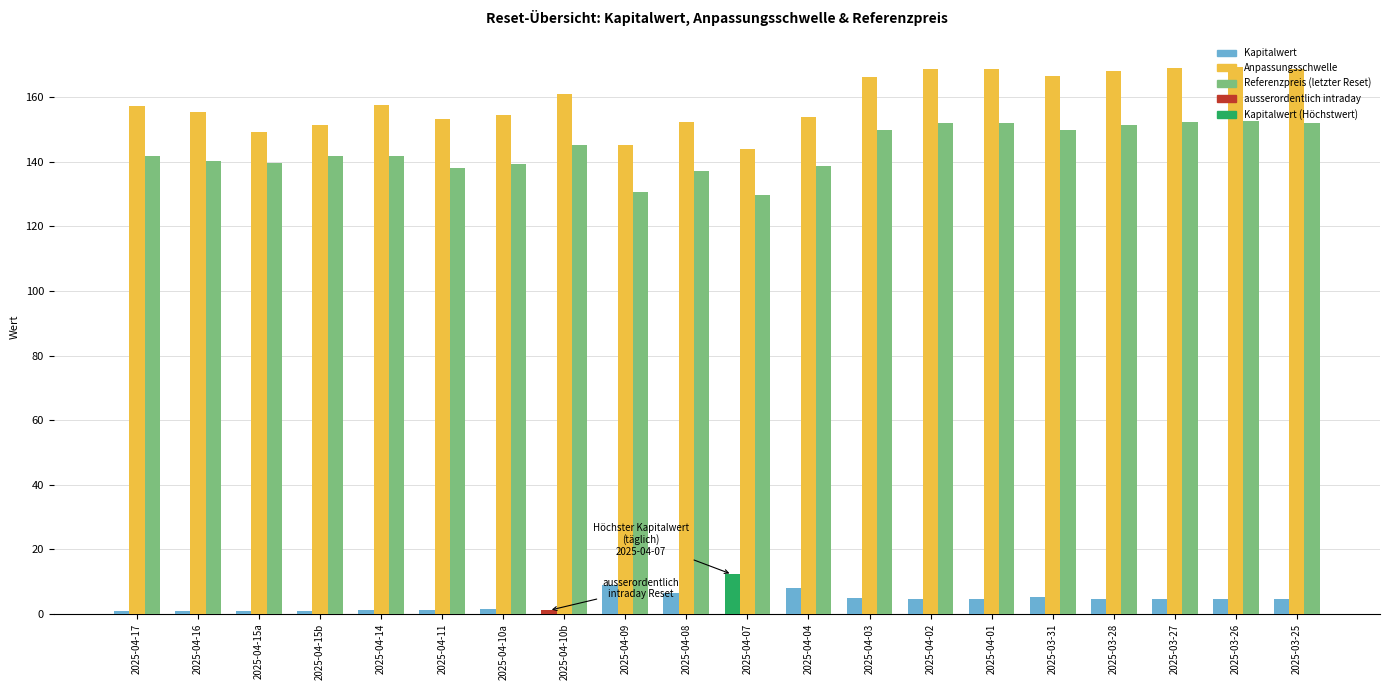

At how many categories does at least one series exceed 118?

20